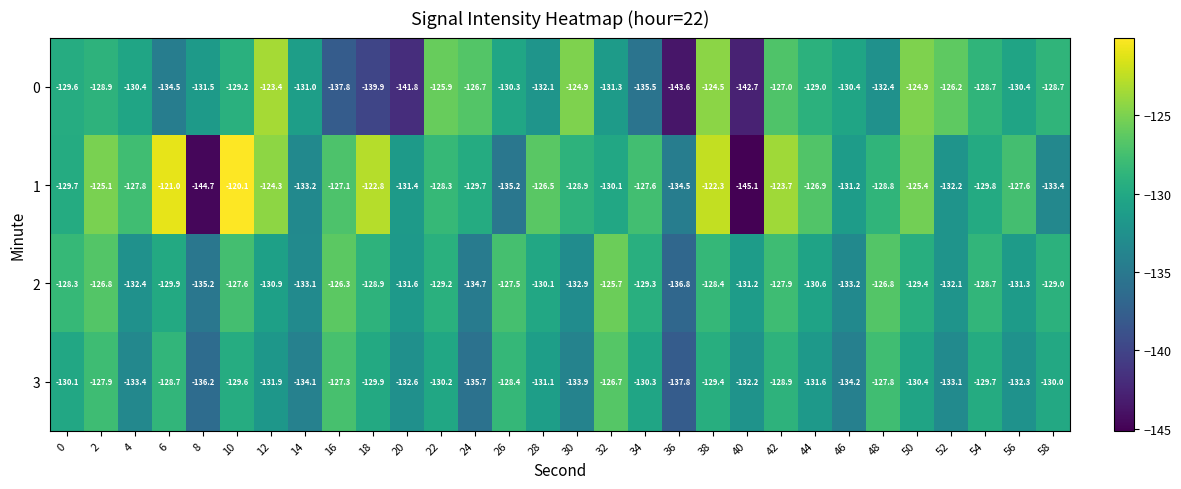

True or false: 2 has a value of -125.7 at 32.

True